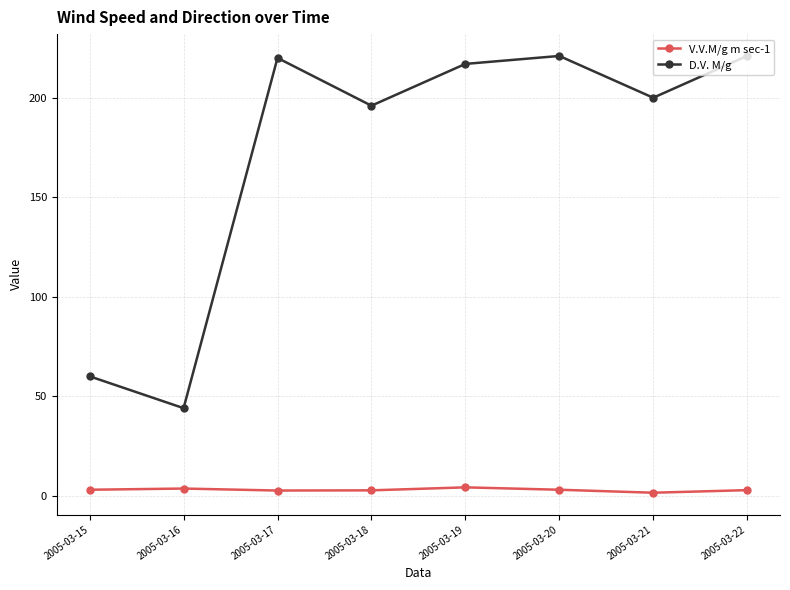

What are all the series names shown in the legend?

V.V.M/g m sec-1, D.V. M/g